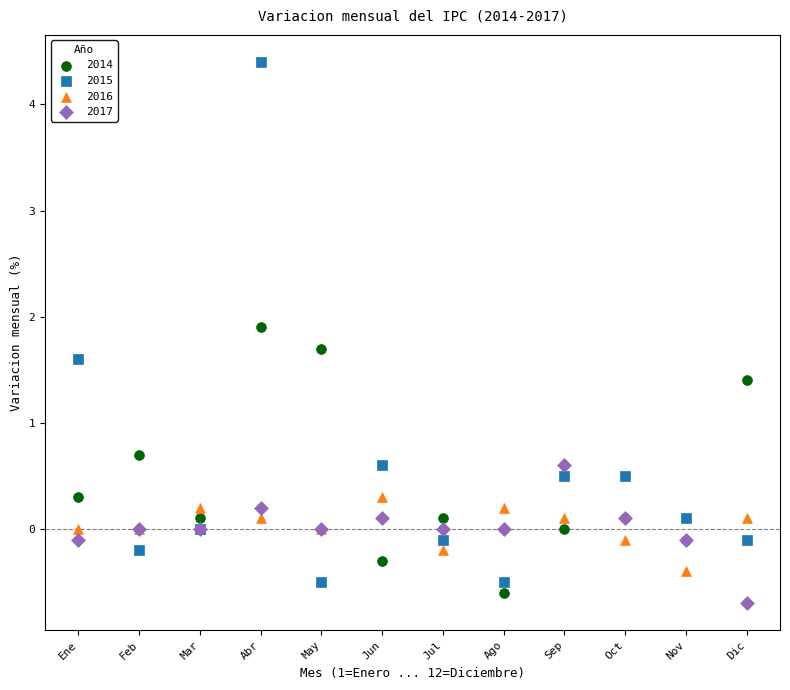

What are all the series names shown in the legend?

2014, 2015, 2016, 2017